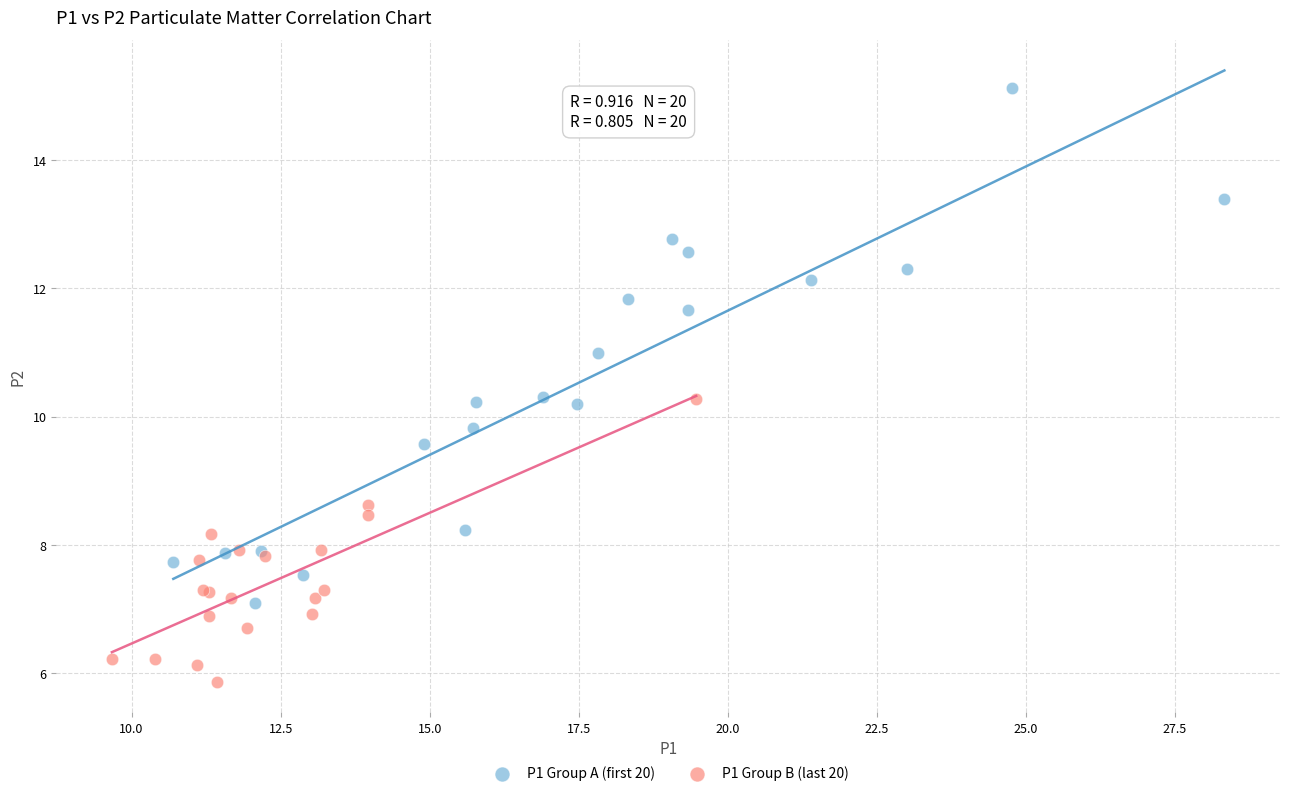

Which series contains the highest Y value?

P1 Group A (first 20)